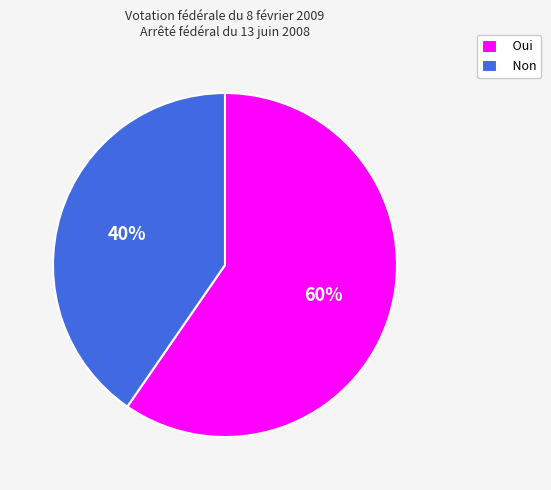

To the nearest percent, what is the combined percentage of Oui and Non?

100%